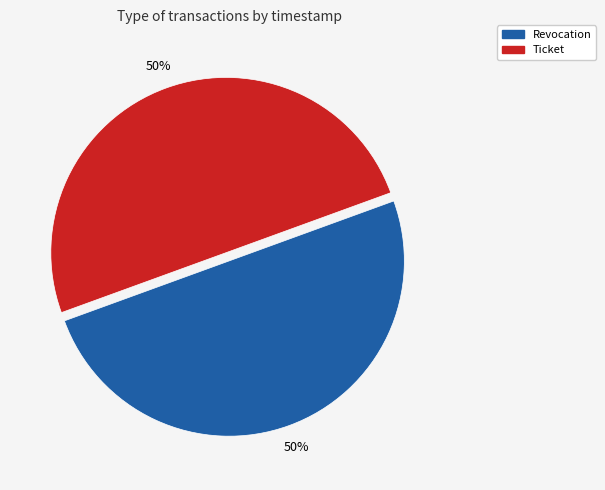

What is the ratio of the value at Ticket to the value at Revocation?

1.0